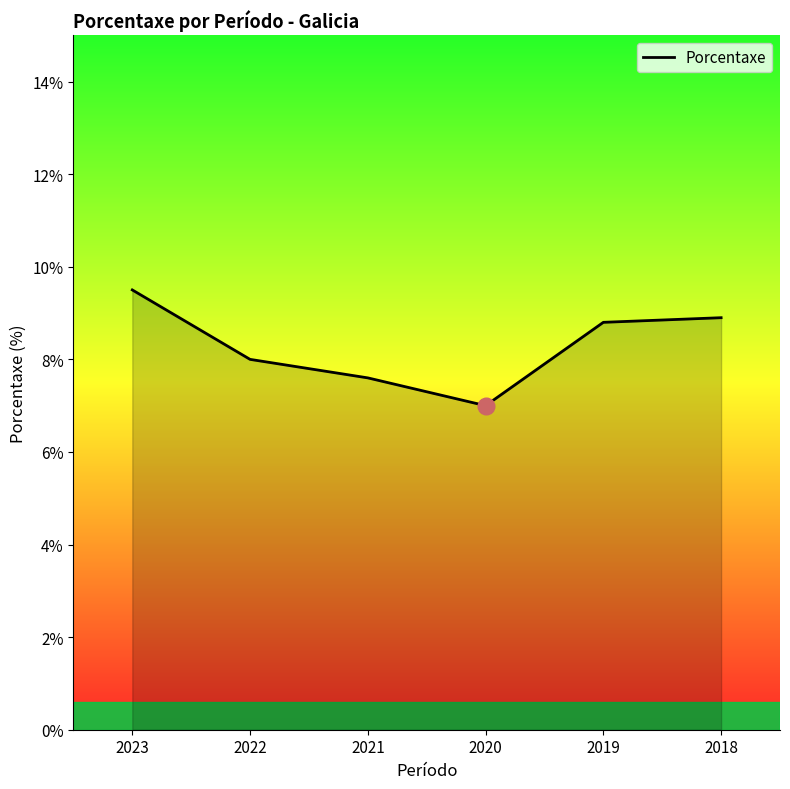

Reading right to left, transcribe all the data shown in this chart.

2018=8.9	2019=8.8	2020=7.0	2021=7.6	2022=8.0	2023=9.5